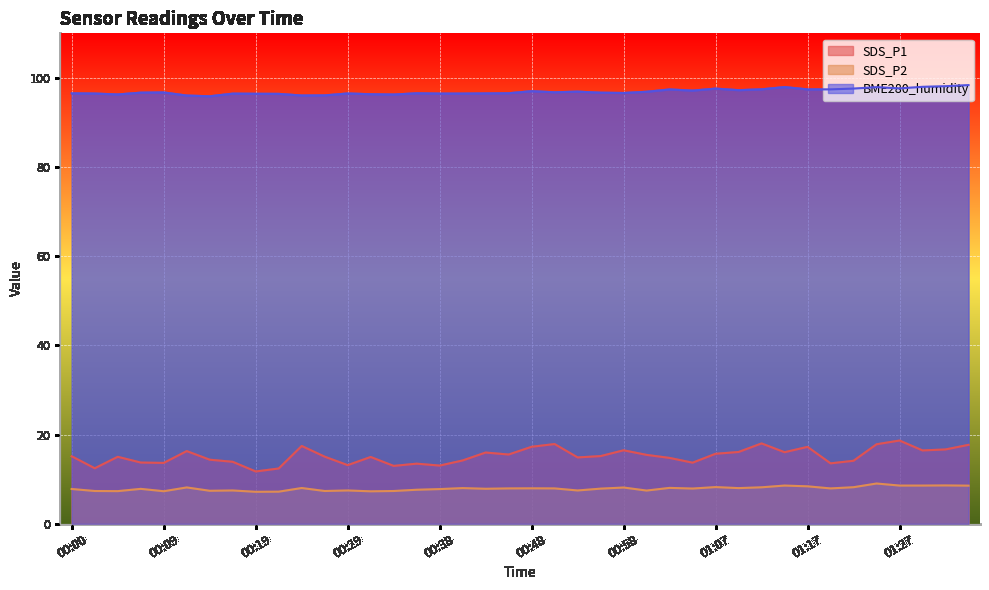

Between 00:43 and 00:51, which series saw the biggest shift?

SDS_P1